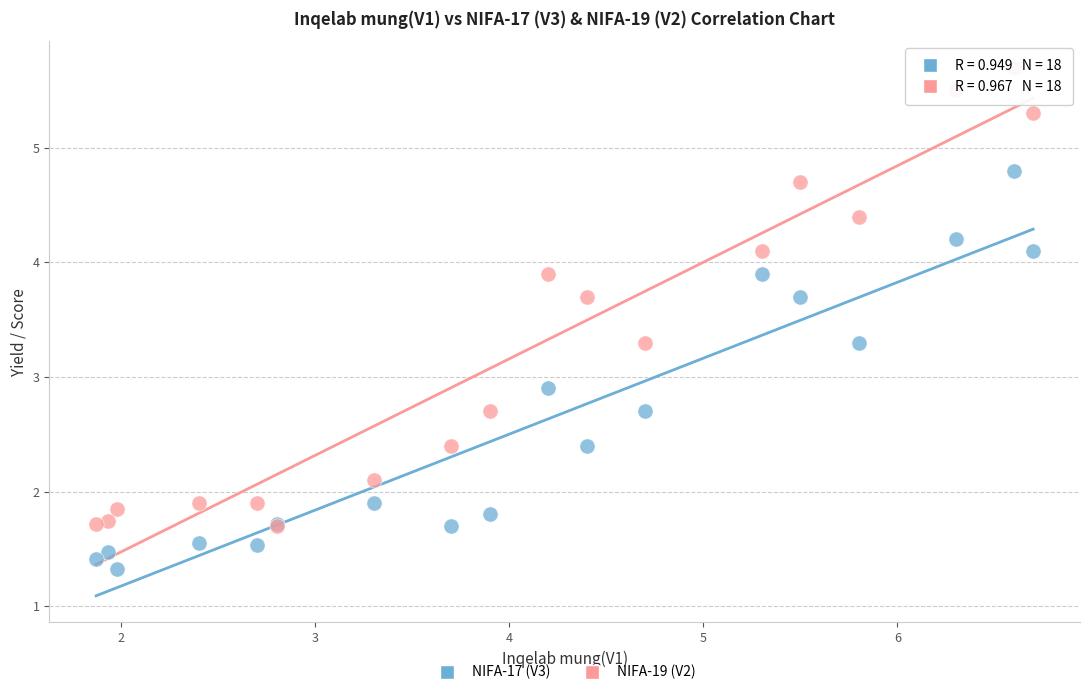

Which series has the widest spread of Y values?

NIFA-19 (V2)